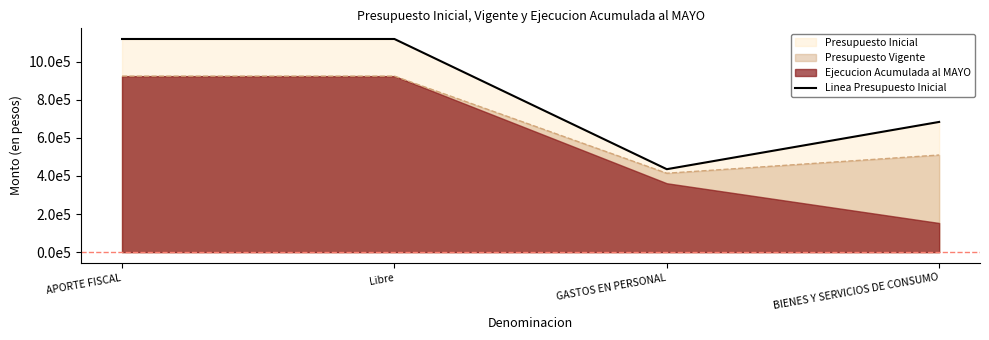

What is the change in value from GASTOS EN PERSONAL to BIENES Y SERVICIOS DE CONSUMO?

+248111